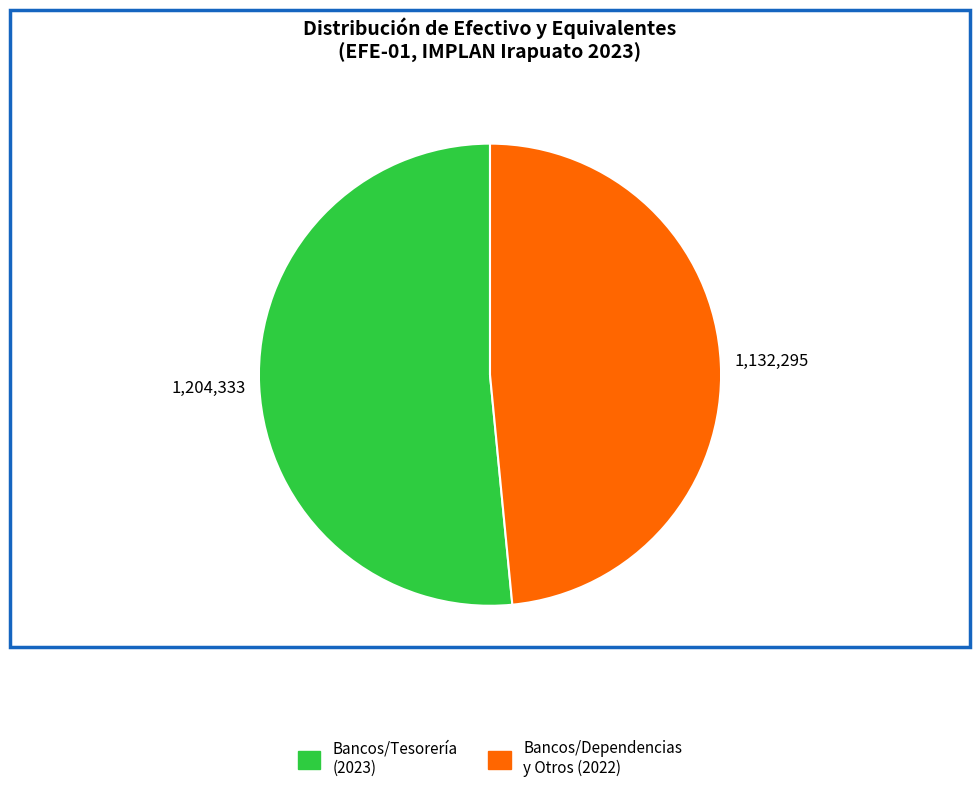

Is there any slice that represents more than half of the pie?

Yes